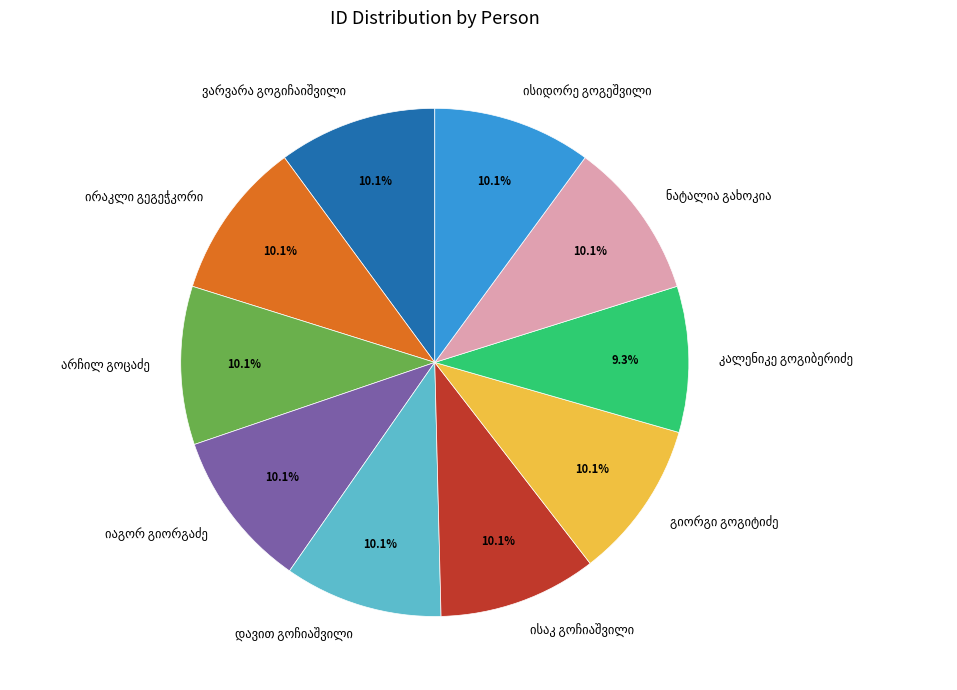

How many segments does this pie chart have?

10